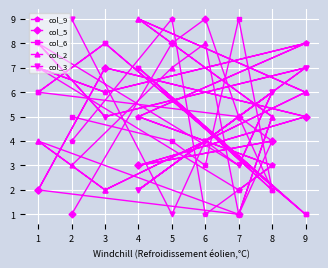

How many lines are shown in the chart?

5